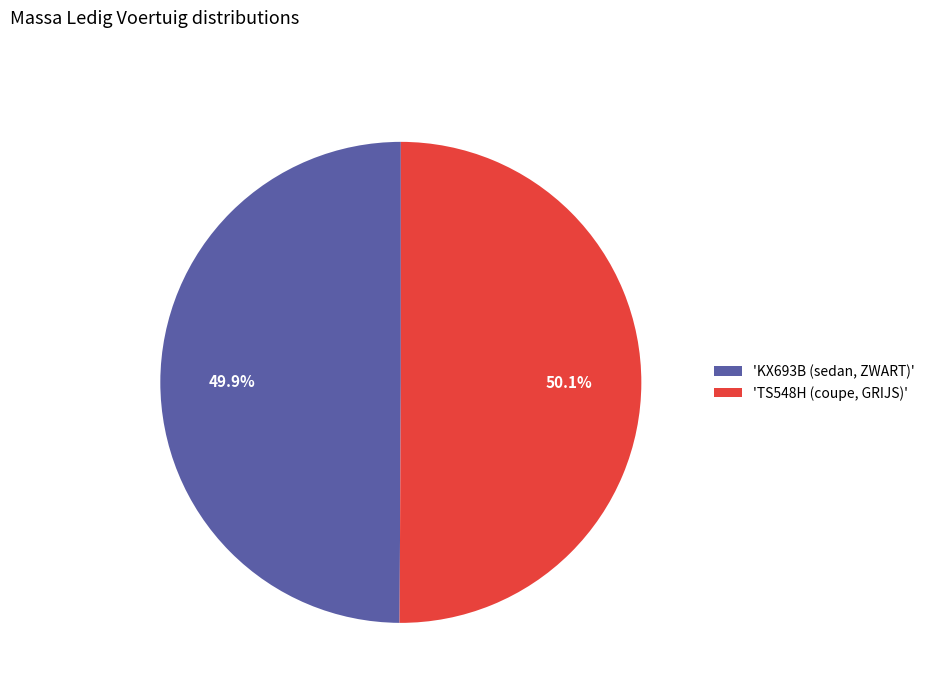

Combined, what portion of the pie is 'TS548H (coupe, GRIJS)' and 'KX693B (sedan, ZWART)'?

100.0%